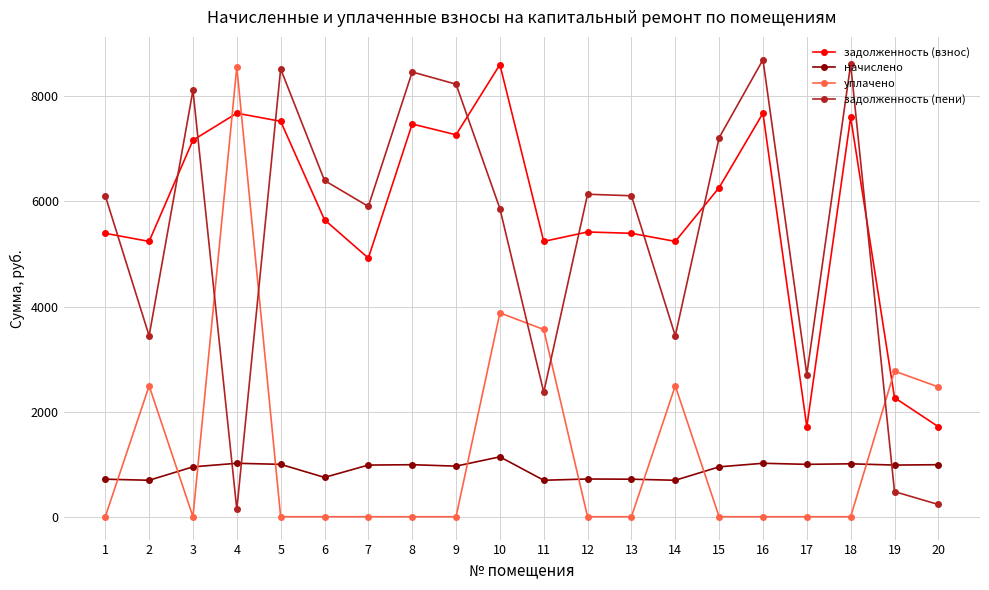

Rank the series at 4 from lowest to highest value.

задолженность (пени), начислено, задолженность (взнос), уплачено